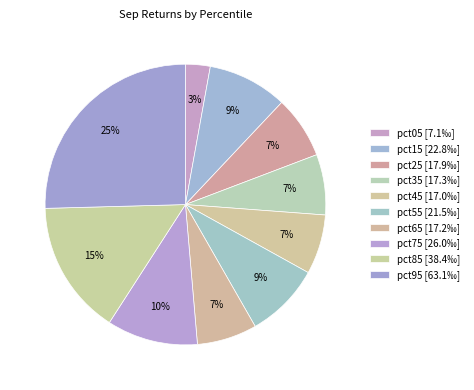

Count the number of slices in the pie.

10